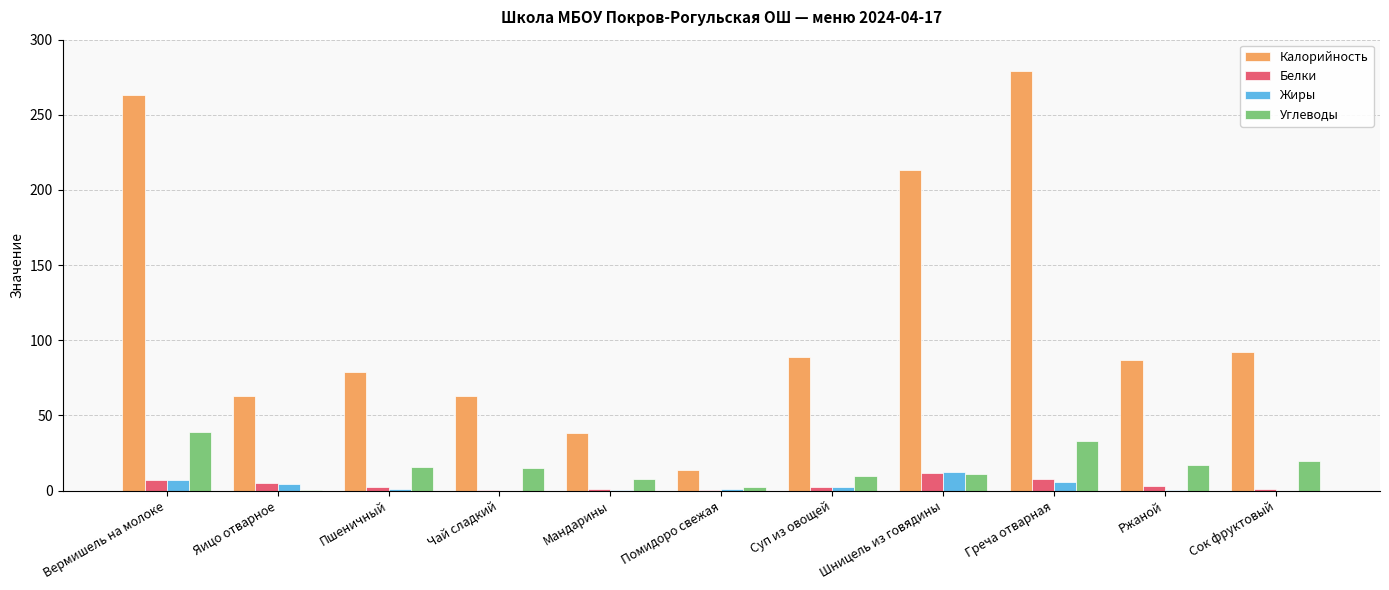

Is it true that Калорийность equals 79.0 at Пшеничный?

True